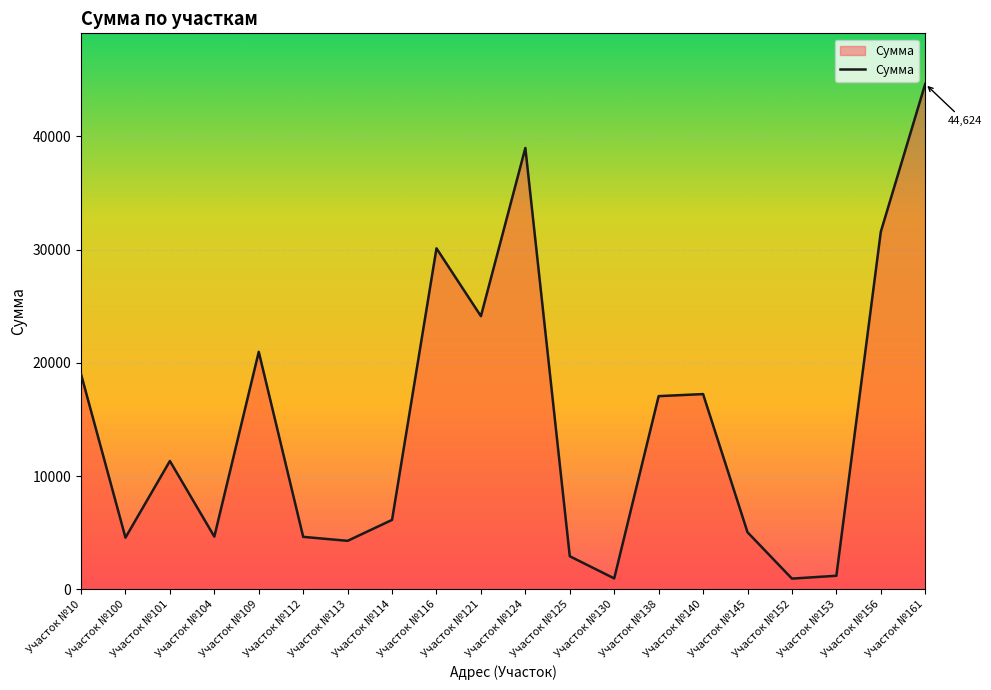

What is the change in value from Участок №101 to Участок №104?

-6675